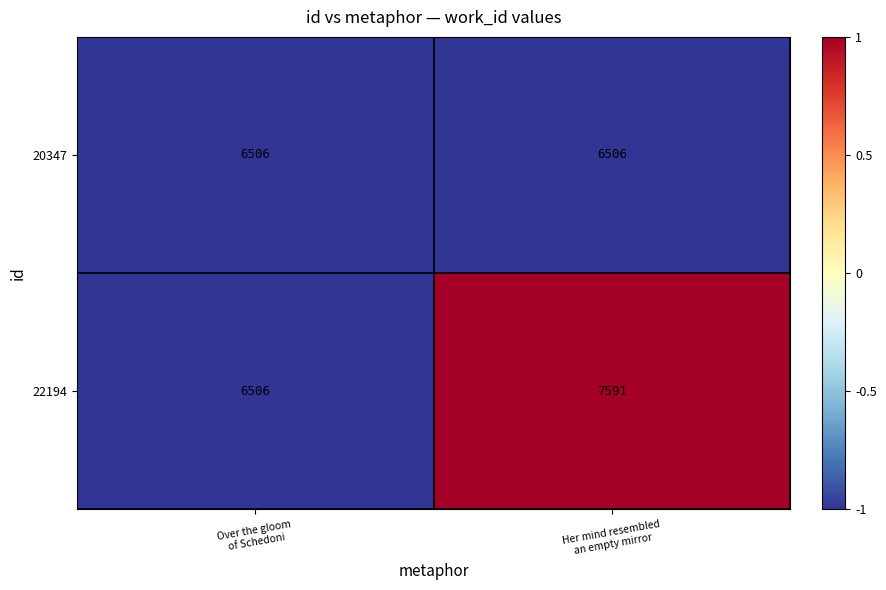

What is the minimum value shown in the chart?

6506